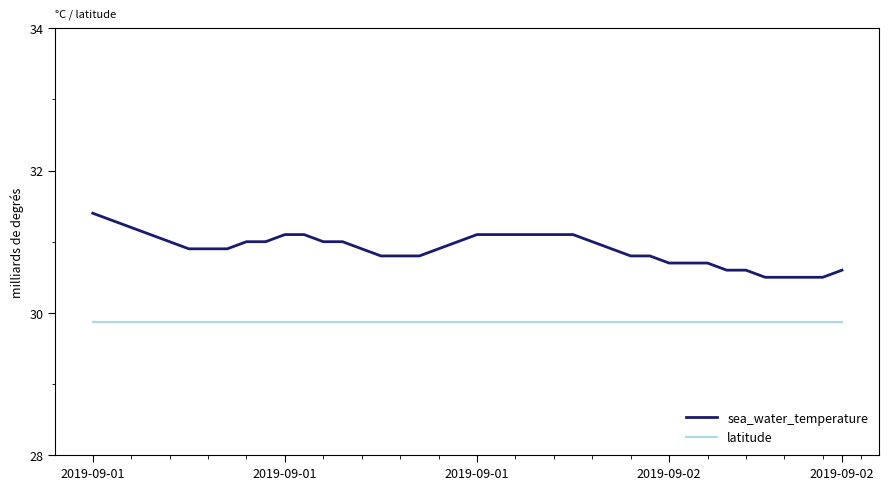

At how many categories does at least one series exceed 30?

40